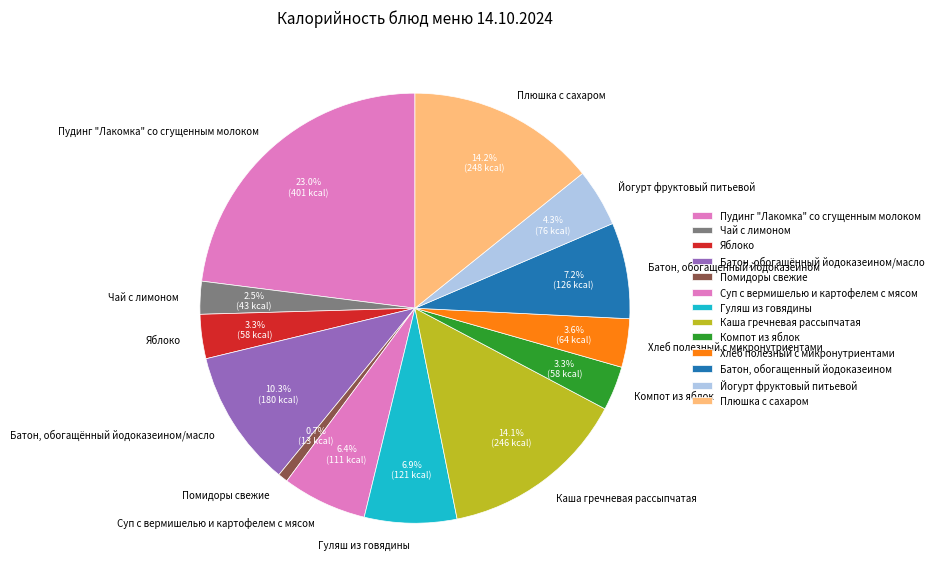

Is it true that Пудинг "Лакомка" со сгущенным молоком is 10% of the pie?

False